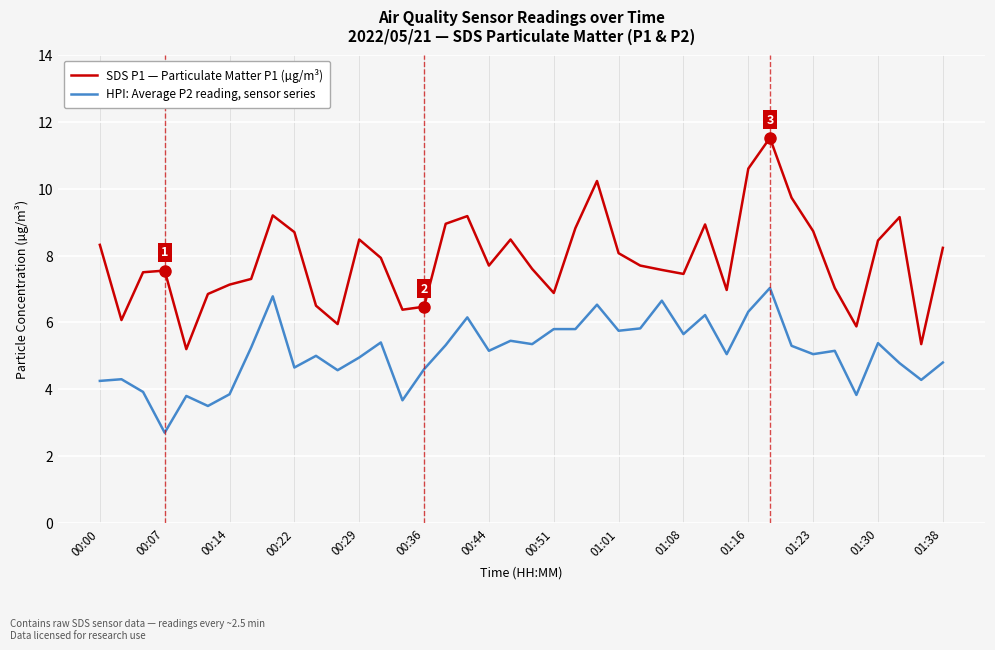

Which series has the largest total across all categories?

SDS P1 — Particulate Matter P1 (µg/m³)